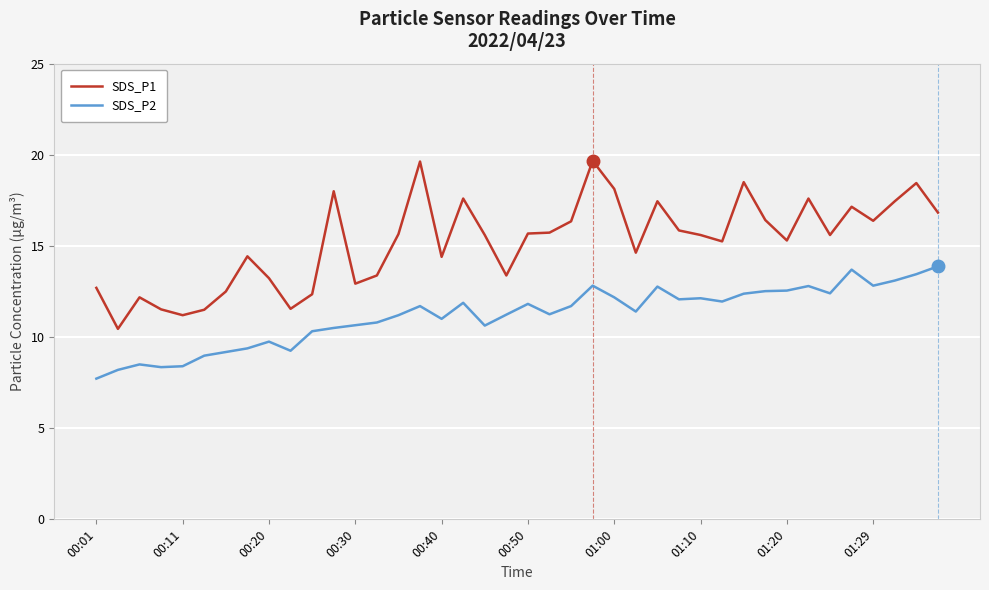

True or false: SDS_P2 and SDS_P1 cross at least once.

False